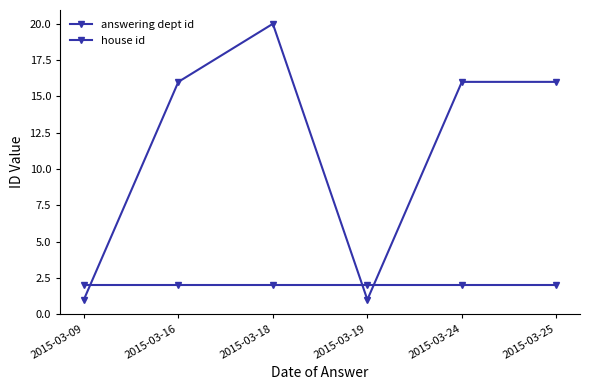

Count the number of categories in the chart.

6